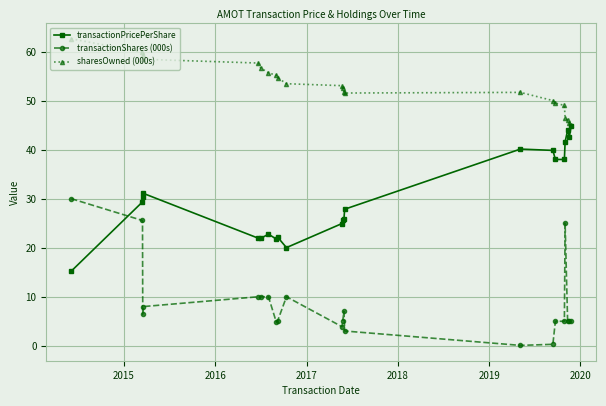

What is the value of the sharesOwned (000s) point at the 2nd from the left?

59.9